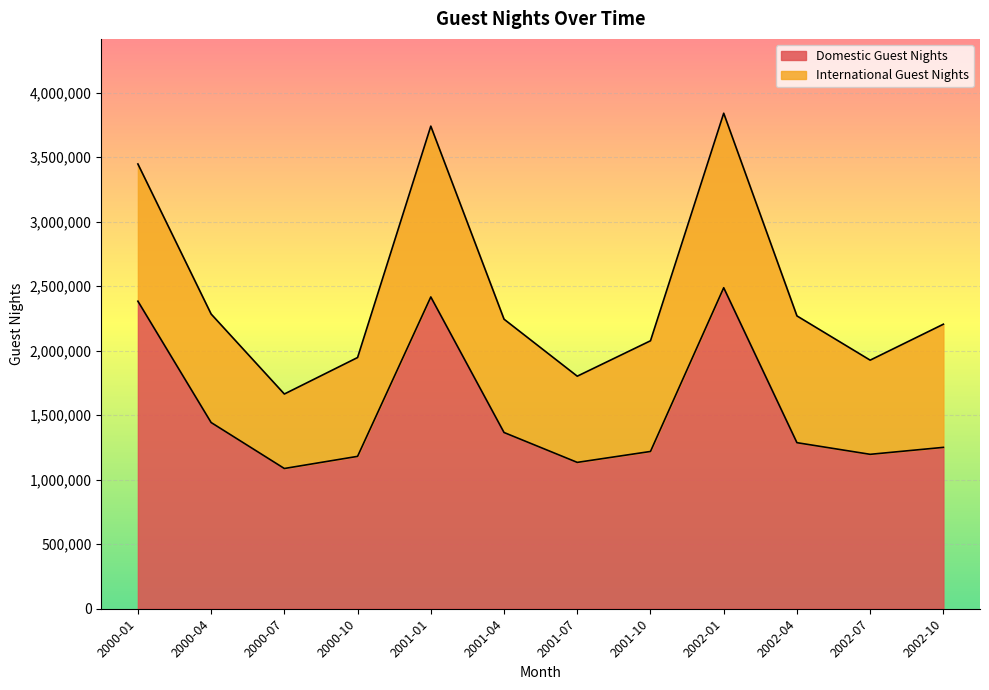

What is the difference between the values at 2002-07 and 2001-10?

22181